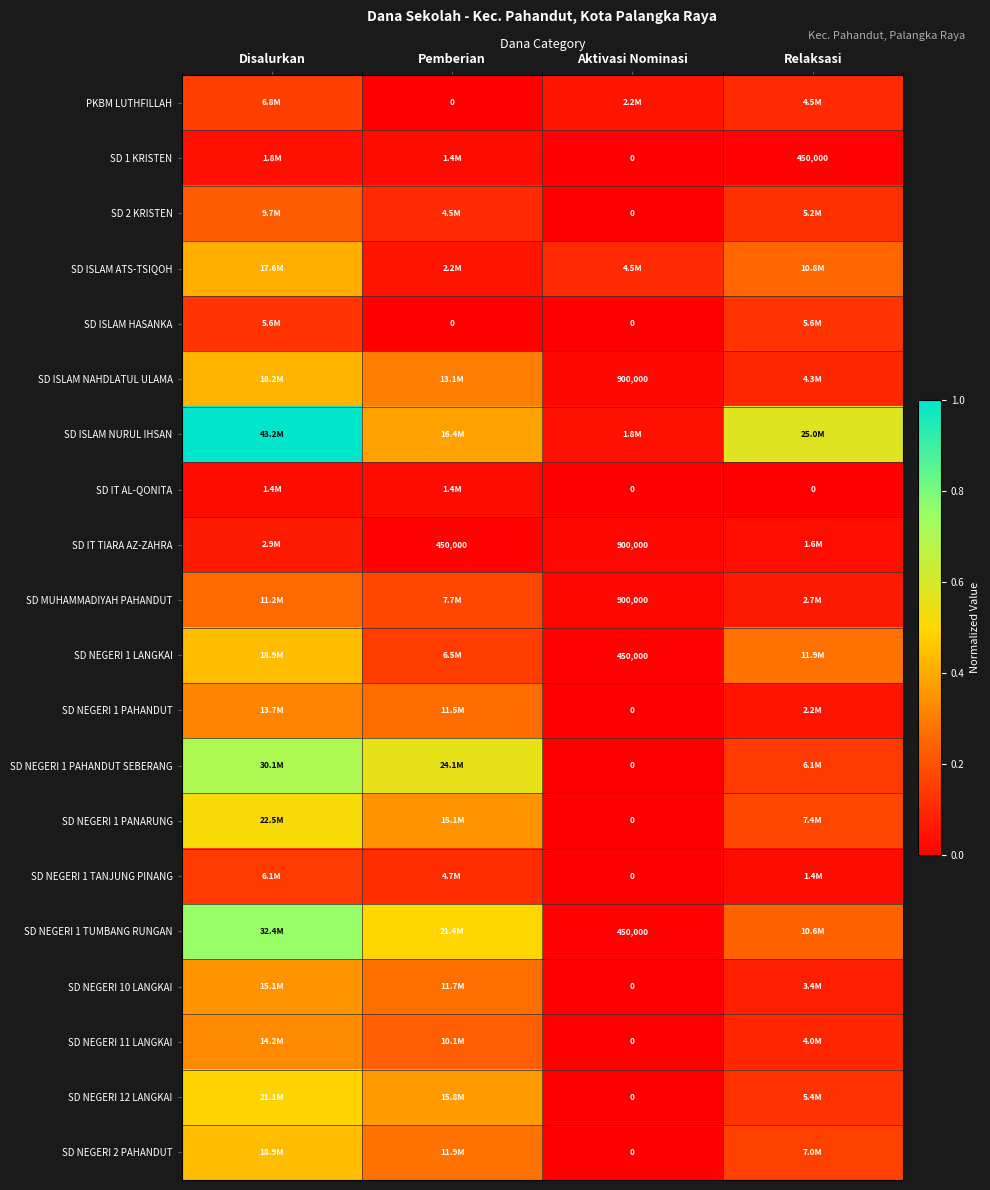

The value of SD NEGERI 12 LANGKAI at Disalurkan is 0.1. True or false?

False